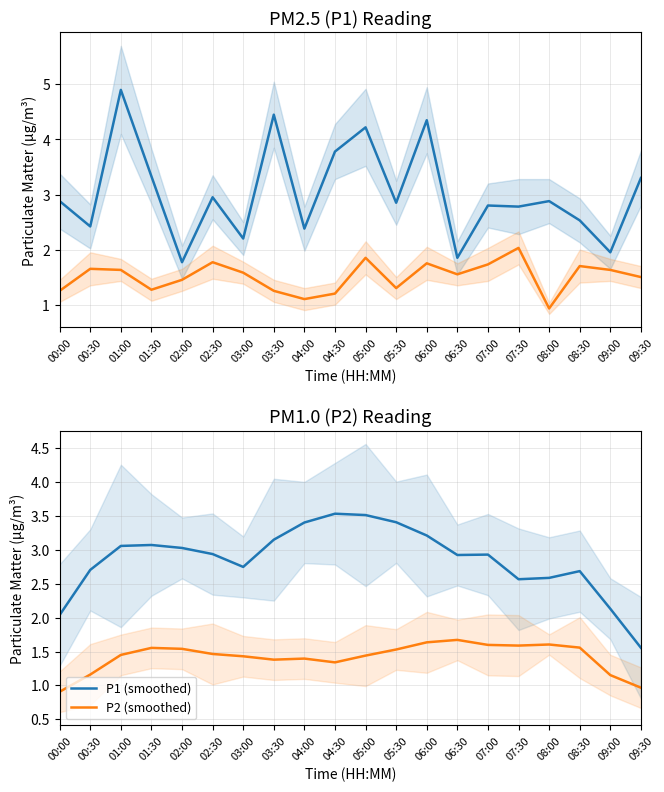

True or false: P1 and P2 cross at least once.

False